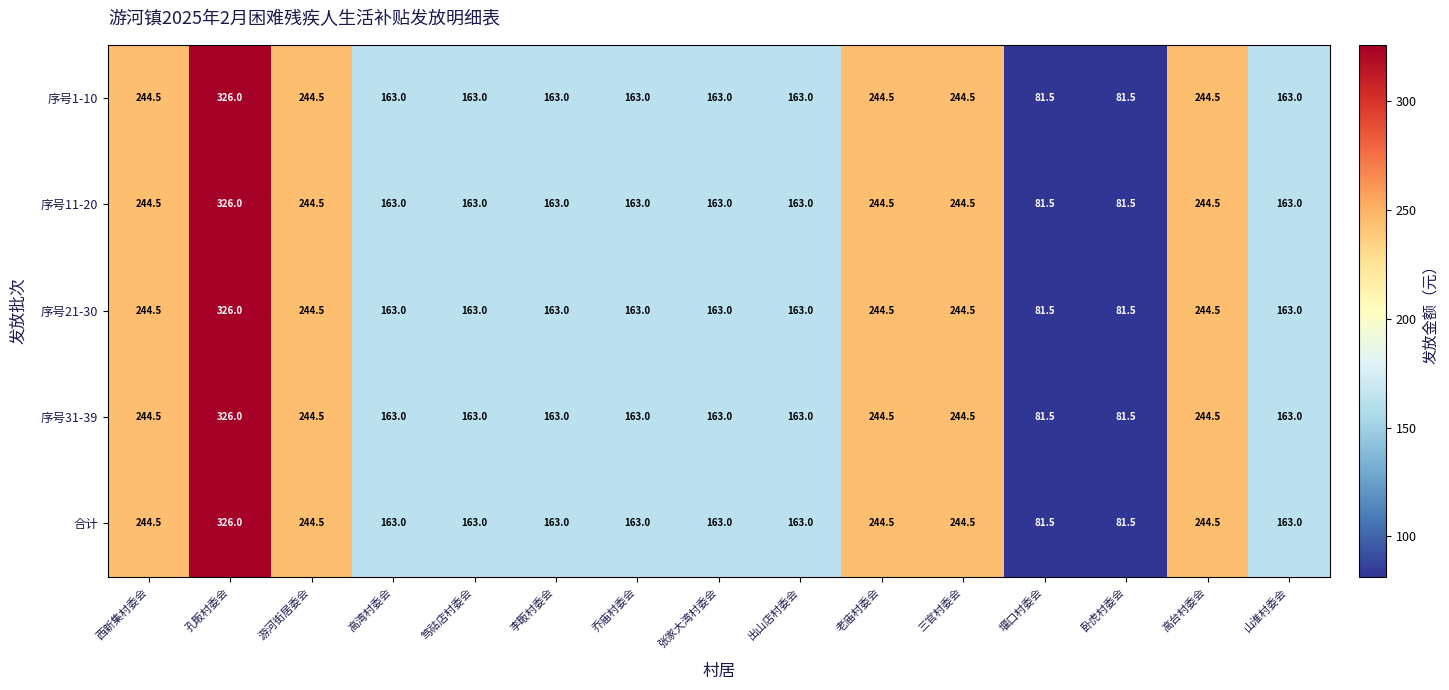

What is the smallest value displayed?

81.5